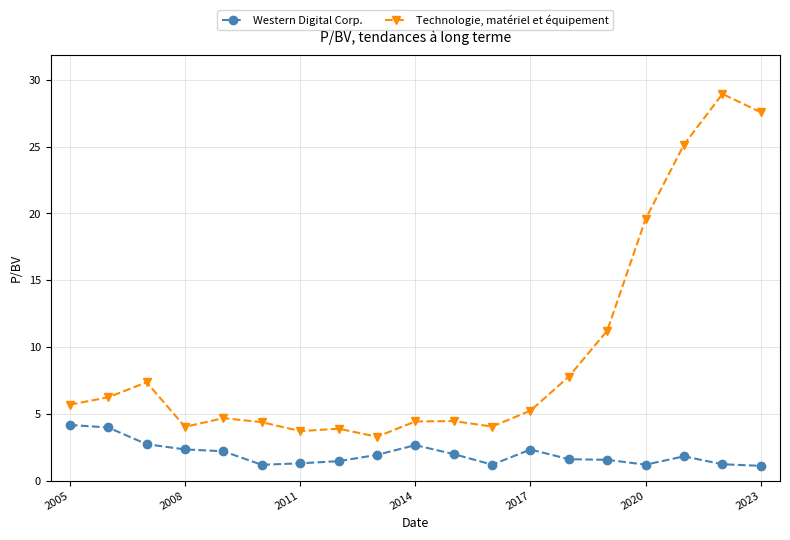

Does the chart have visible grid lines?

Yes